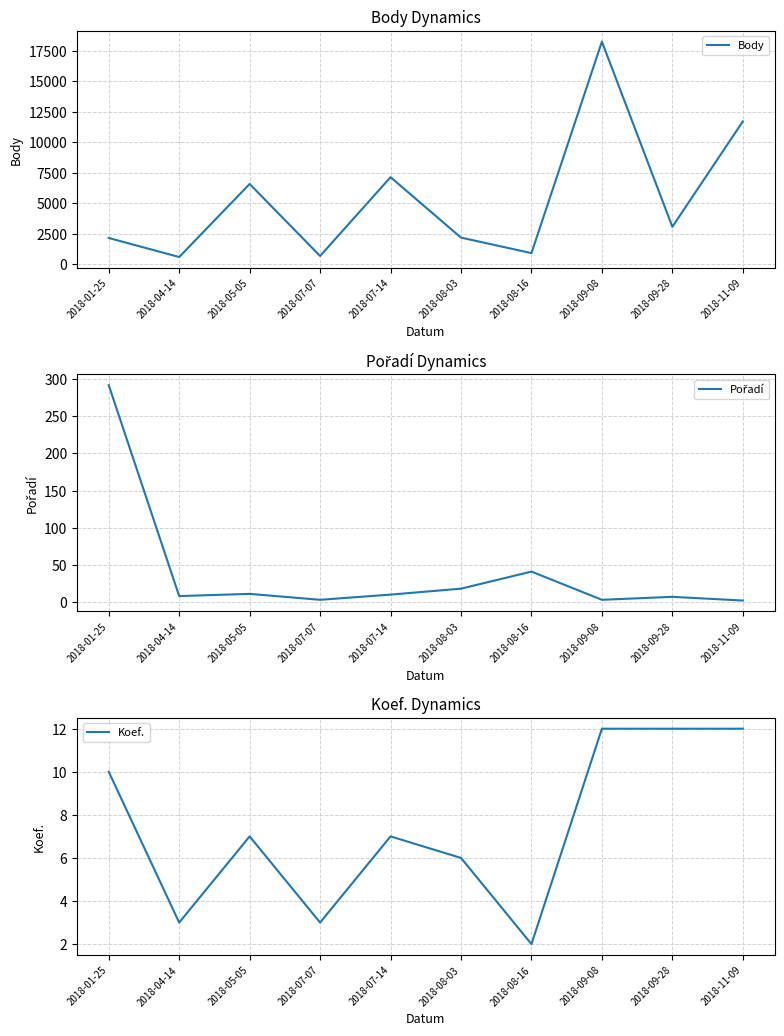

Where is Koef. nearest to the value 7?

2018-05-05